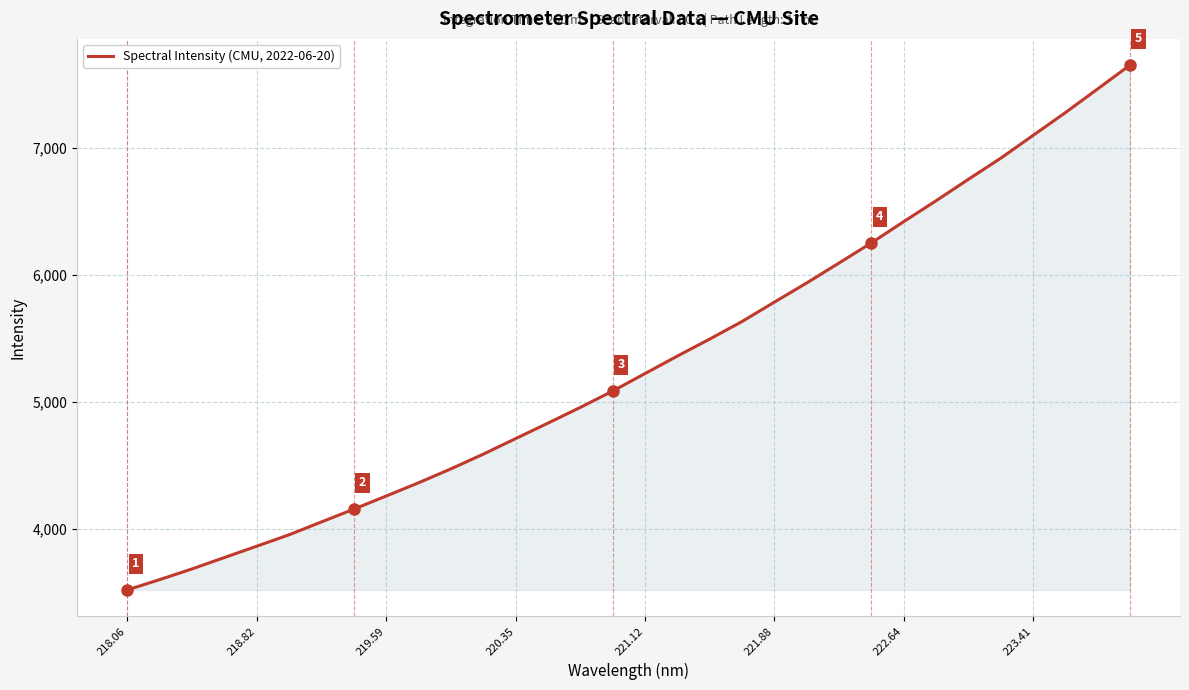

What is the minimum value shown in the chart?

3518.3